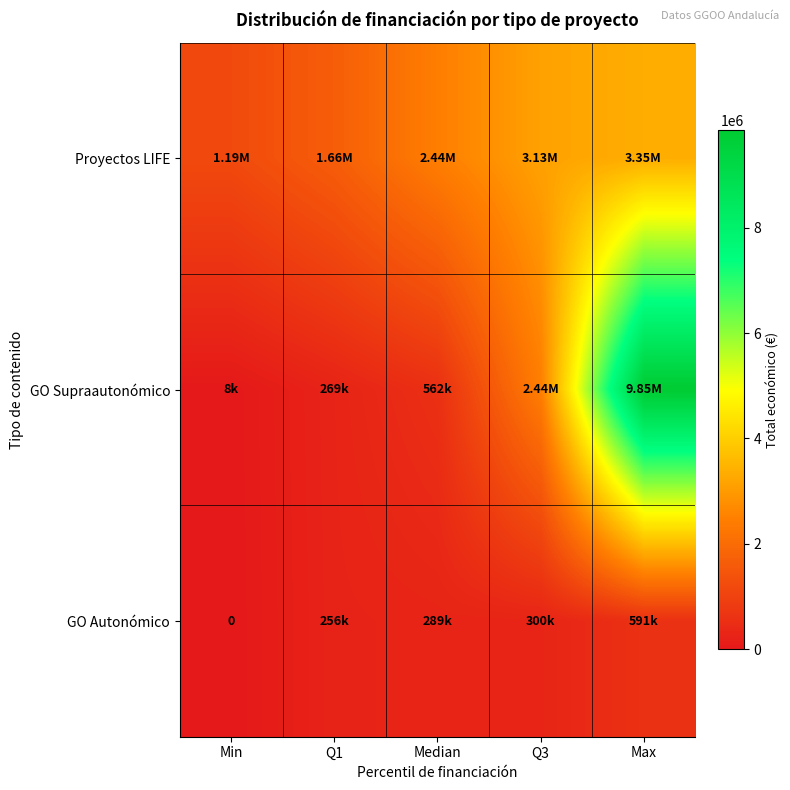

Between Median and Q1, which is larger?

Median